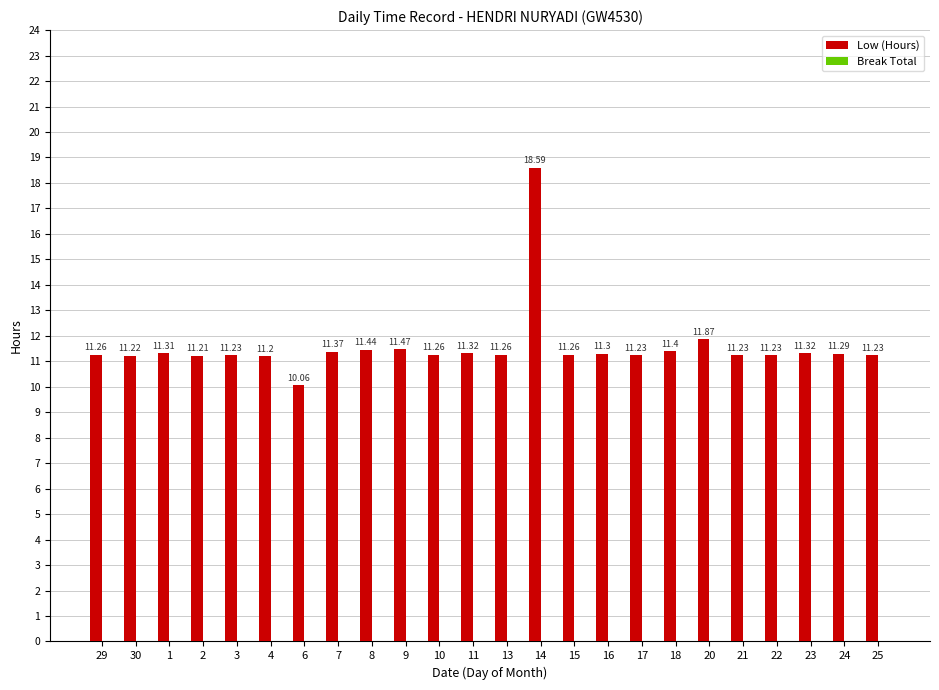

Which has a higher value, 25 or 14?

14